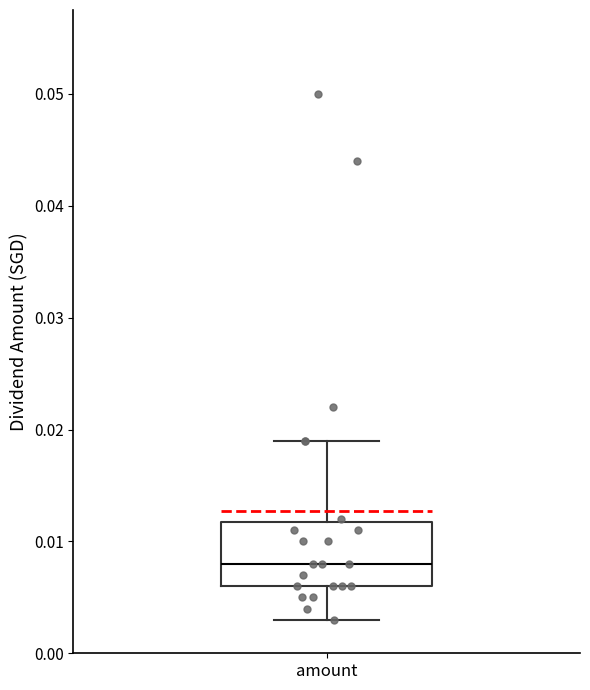

Transcribe this box plot: give where the median line is, the range the box spans, and where the two whiskers end, as read against the y-axis. The values are not printed on the chart, so give them approximately, as read against the axis.

median 0.008, box 0.006 to 0.012, whiskers 0.003 to 0.019